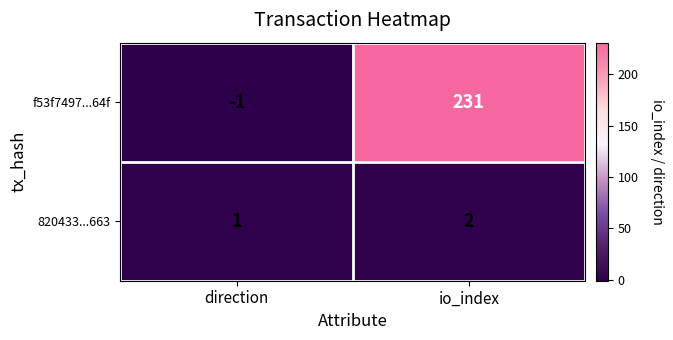

Where is f53f7497...64f nearest to the value 115?

direction